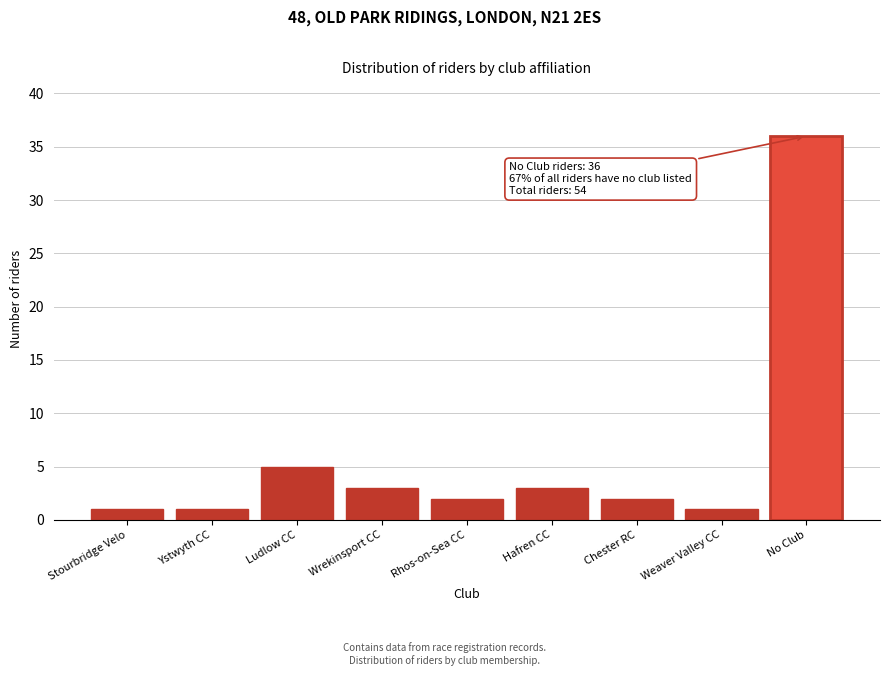

Reading left to right, list all the values displayed in this chart.

Stourbridge Velo=1	Ystwyth CC=1	Ludlow CC=5	Wrekinsport CC=3	Rhos-on-Sea CC=2	Hafren CC=3	Chester RC=2	Weaver Valley CC=1	No Club=36